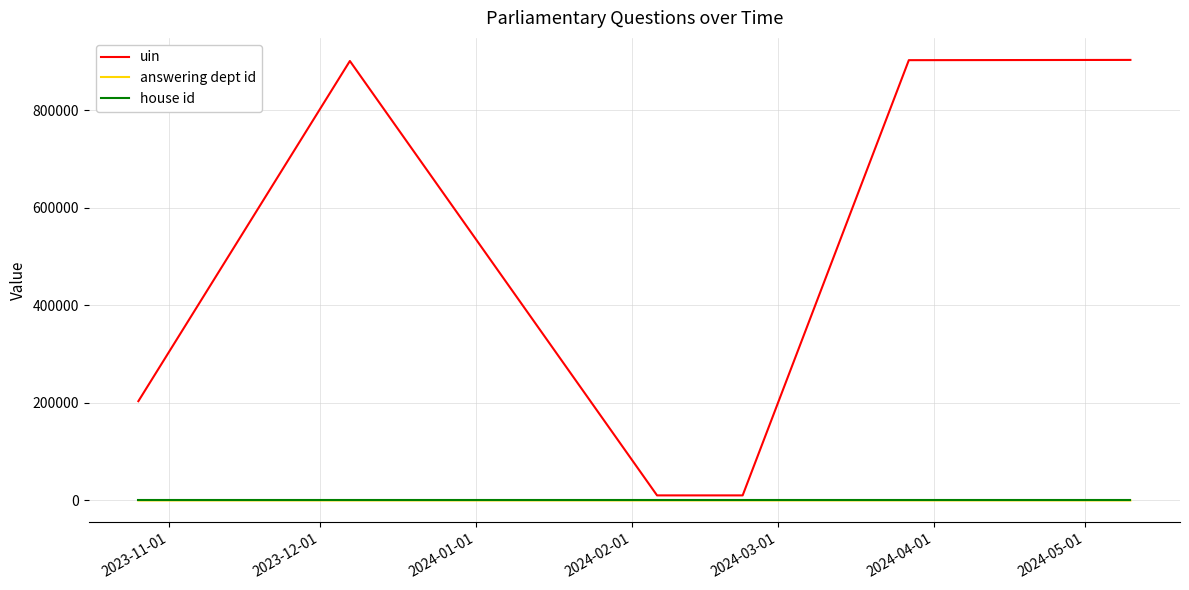

True or false: answering dept id and uin intersect in this chart.

False